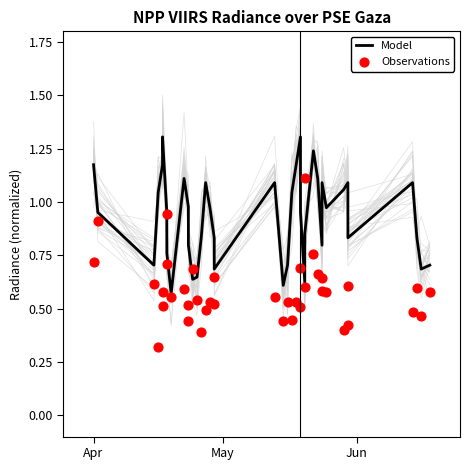

At how many categories does at least one series exceed 1?

17